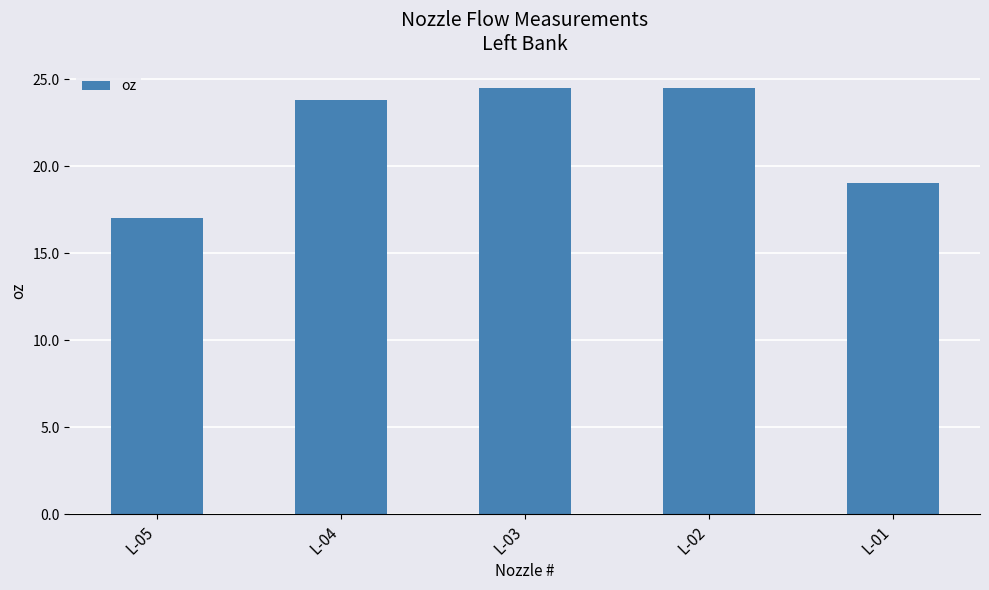

What is the smallest value displayed?

17.0